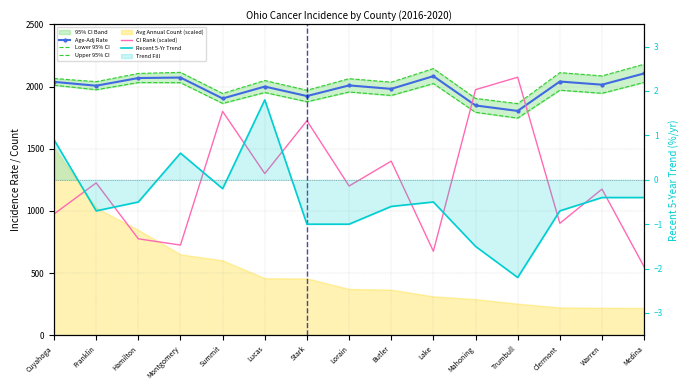

Which has a higher value, Warren or Lake?

Lake